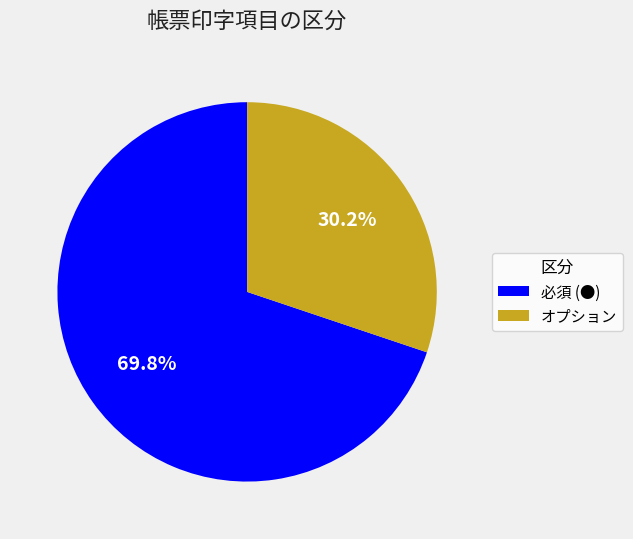

Which has a higher value, 必須 (●) or オプション?

必須 (●)